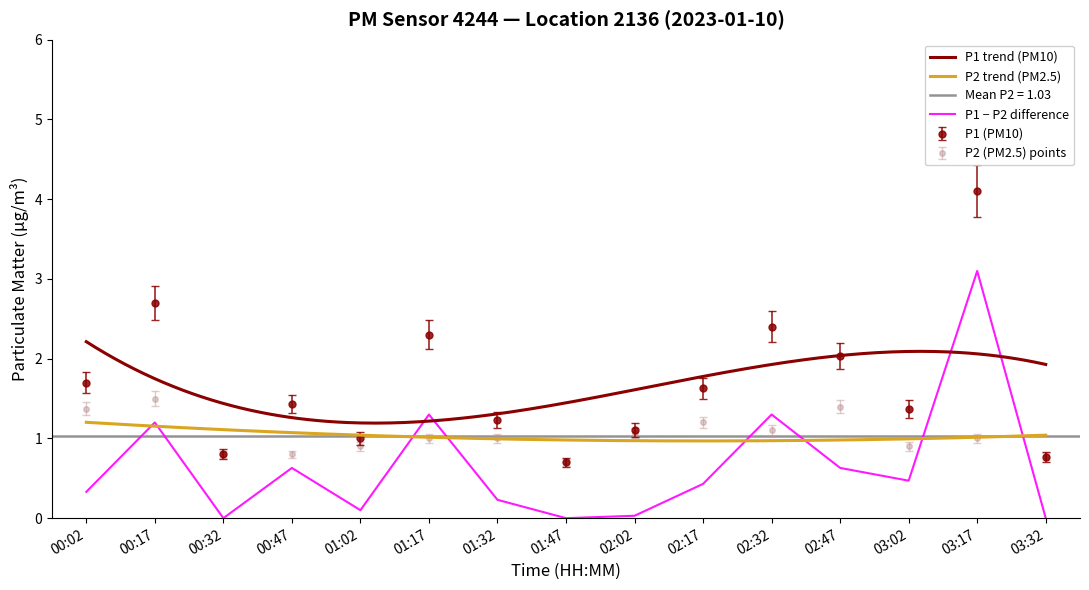

True or false: P1 has more than 2 interior local peaks.

True